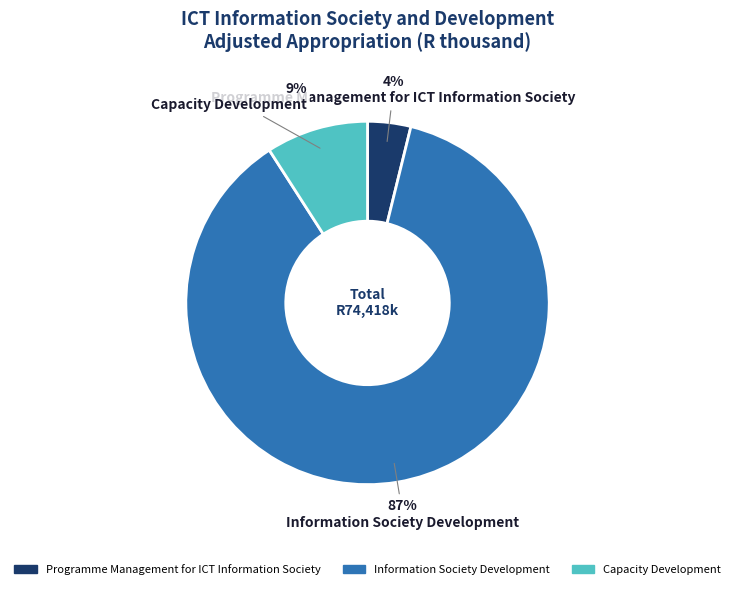

Is it true that Information Society Development is 87% of the pie?

True